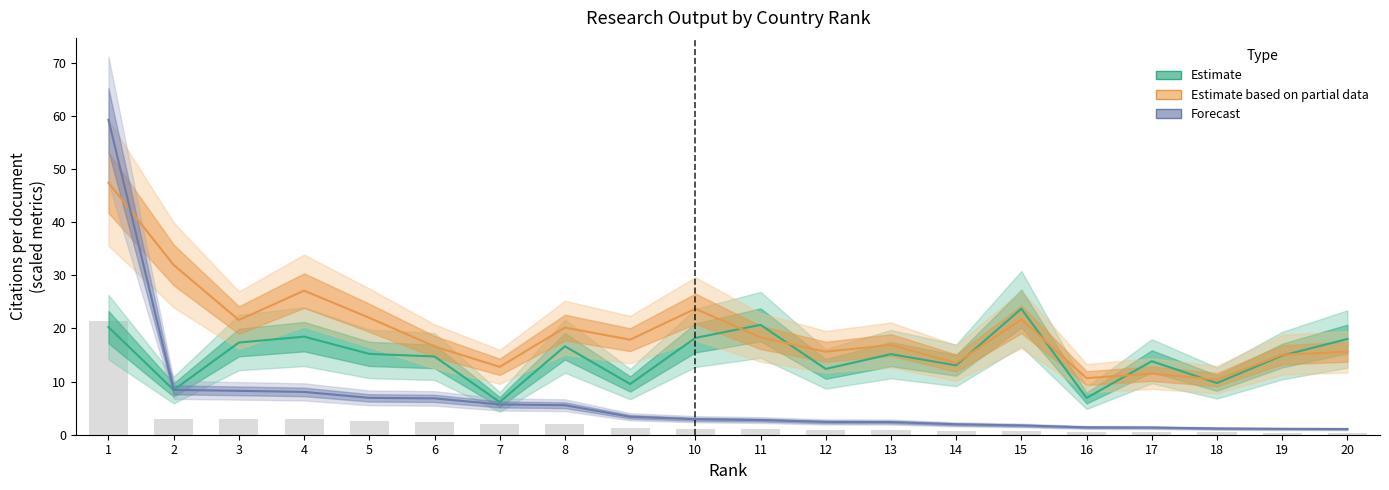

What value does the Estimate series have at 12?

12.4